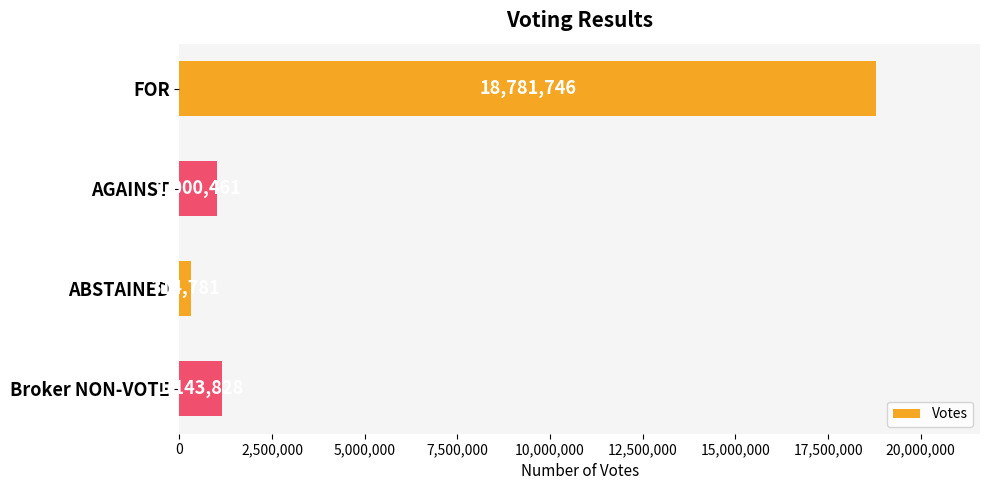

List the labels in order of value, smallest first.

ABSTAINED, AGAINST, Broker NON-VOTE, FOR